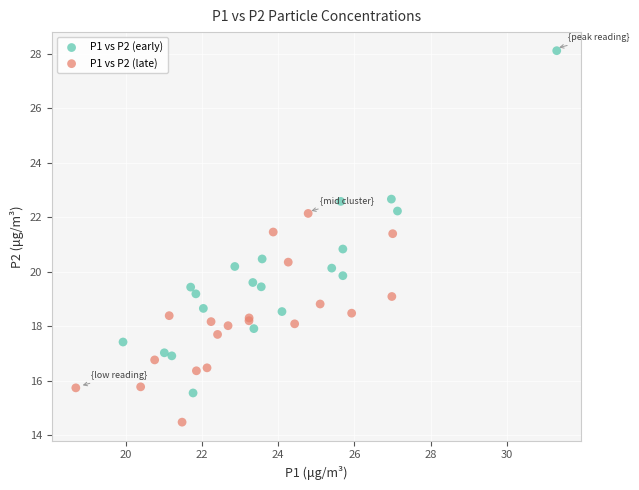

Which series reaches the minimum Y coordinate?

P1 vs P2 (late)